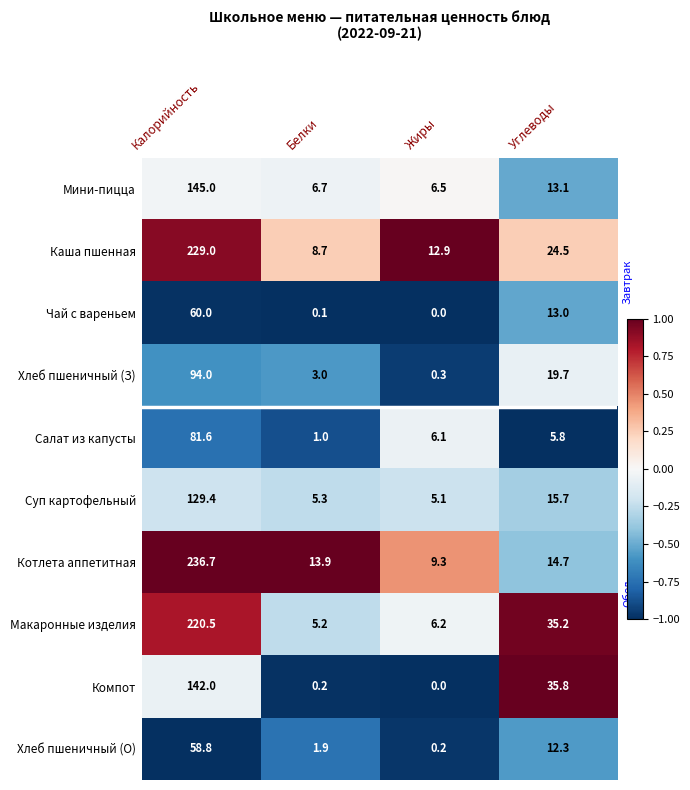

List the series in order of their peak value, lowest first.

Хлеб пшеничный (О), Чай с вареньем, Салат из капусты, Хлеб пшеничный (З), Суп картофельный, Компот, Мини-пицца, Макаронные изделия, Каша пшенная, Котлета аппетитная